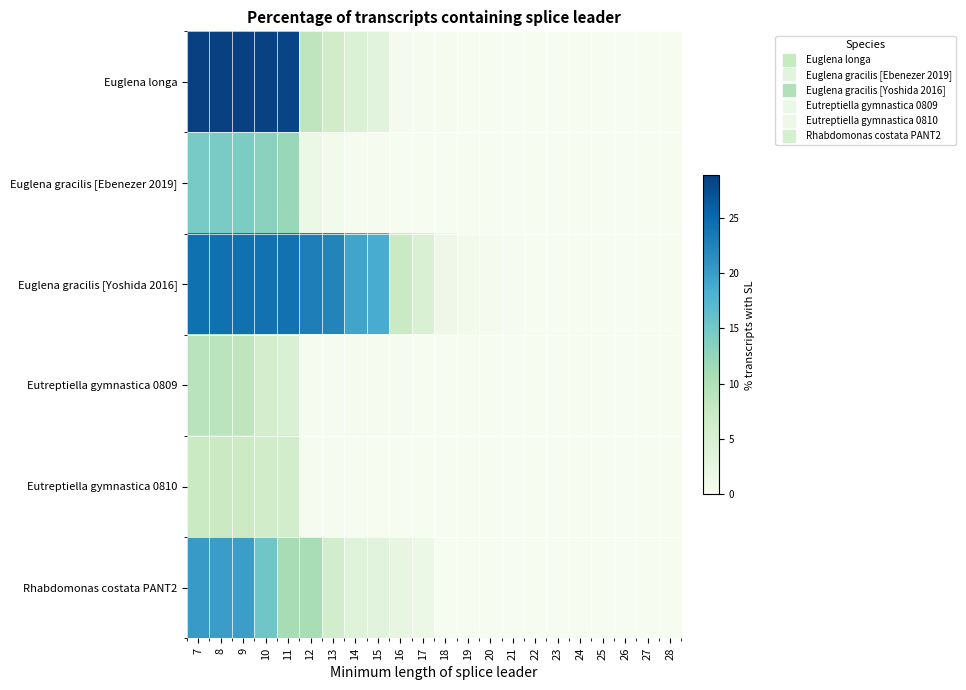

At which category is the sum across all series the highest?

7